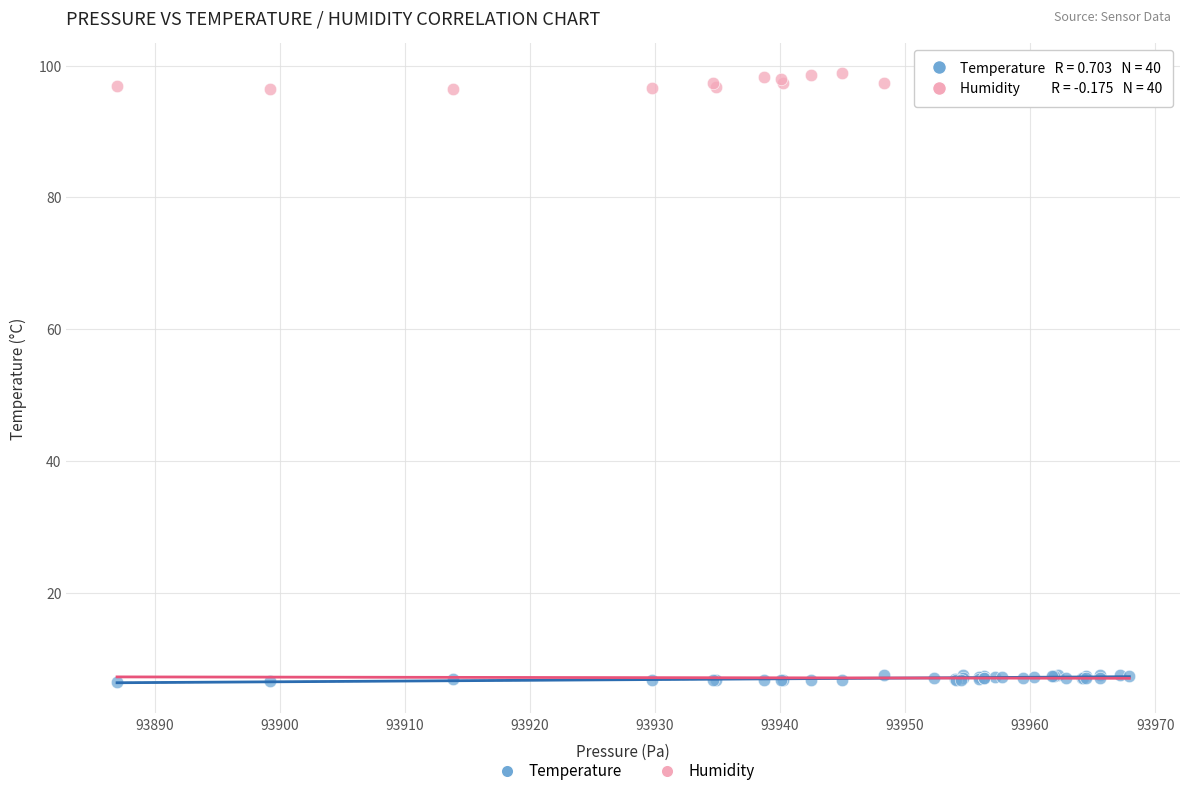

What are all the series names shown in the legend?

Temperature, Humidity